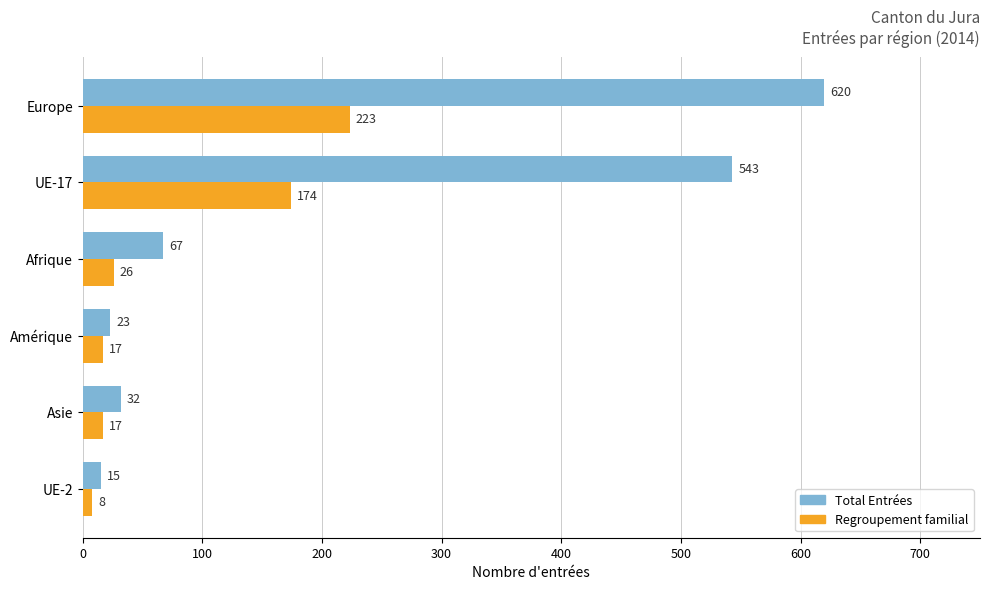

Which category has the lowest value in the Regroupement familial series?

UE-2